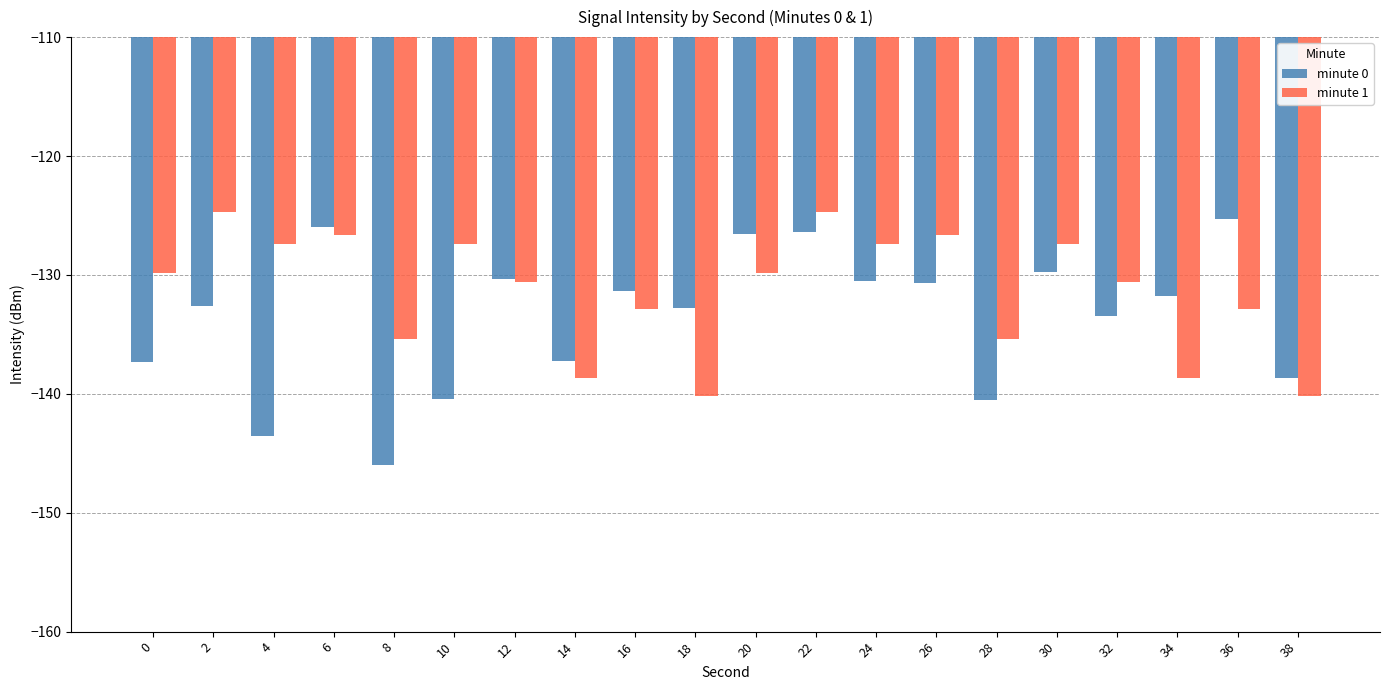

What is the value of the minute 1 bar at the 11th from the left?

-129.8